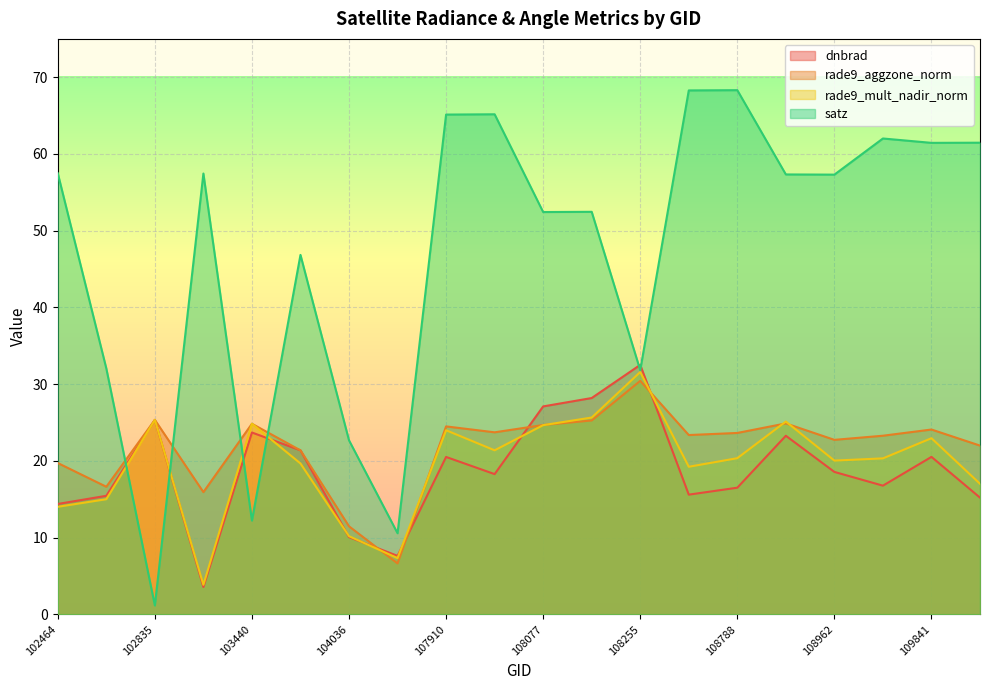

What is the value of the dnbrad point at the 4th from the left?

3.6